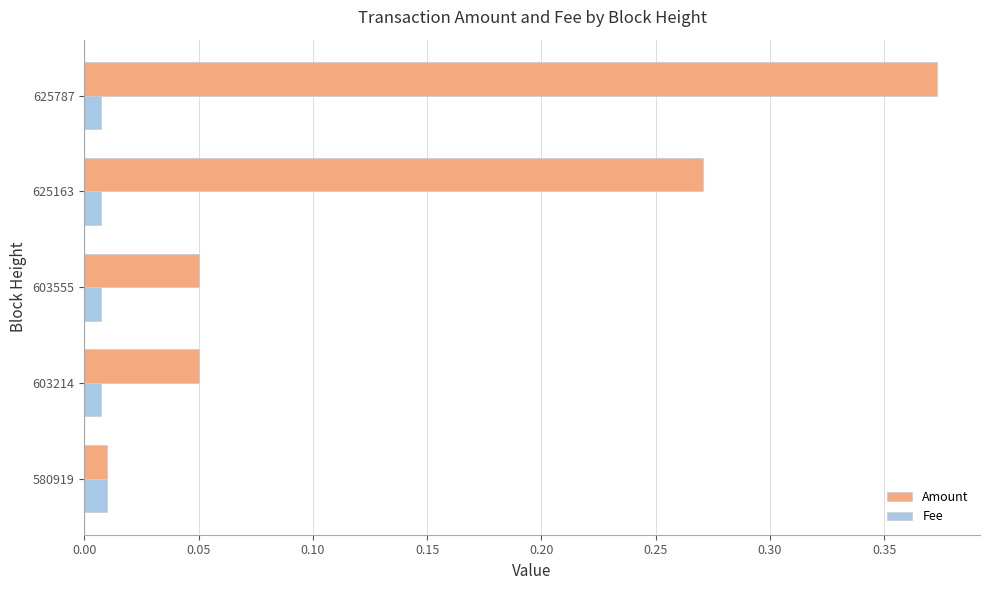

What are all the series names shown in the legend?

Amount, Fee